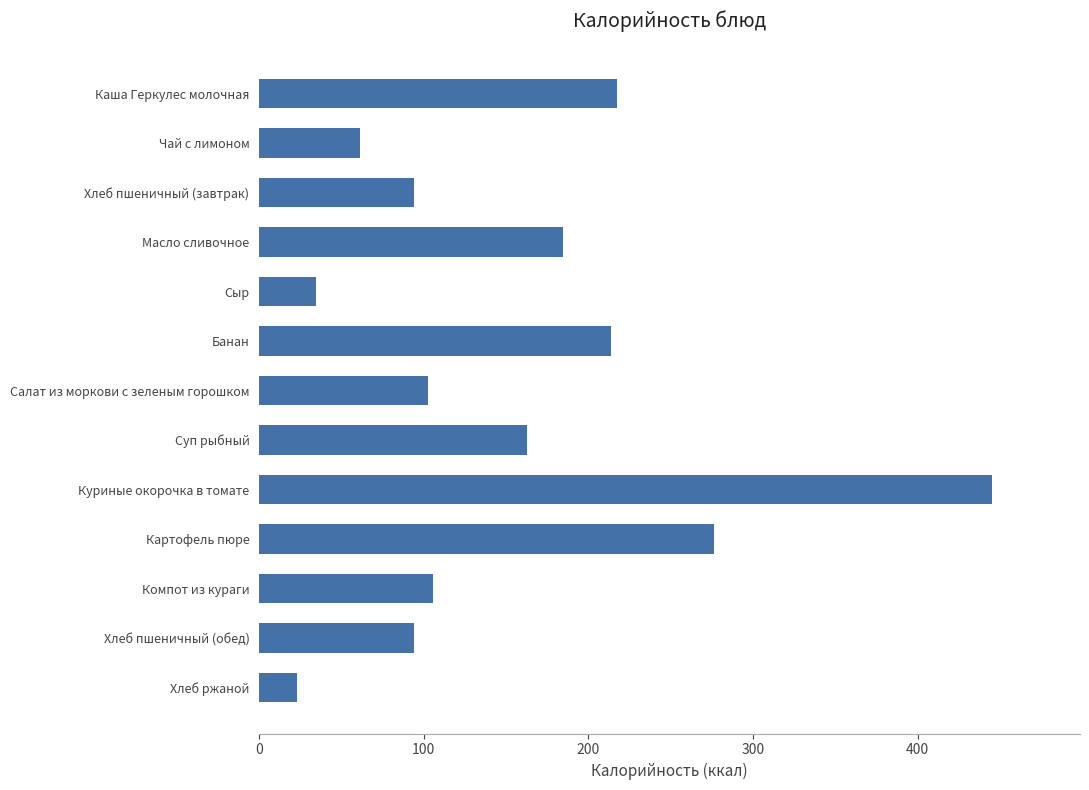

Count the number of data series in this chart.

1